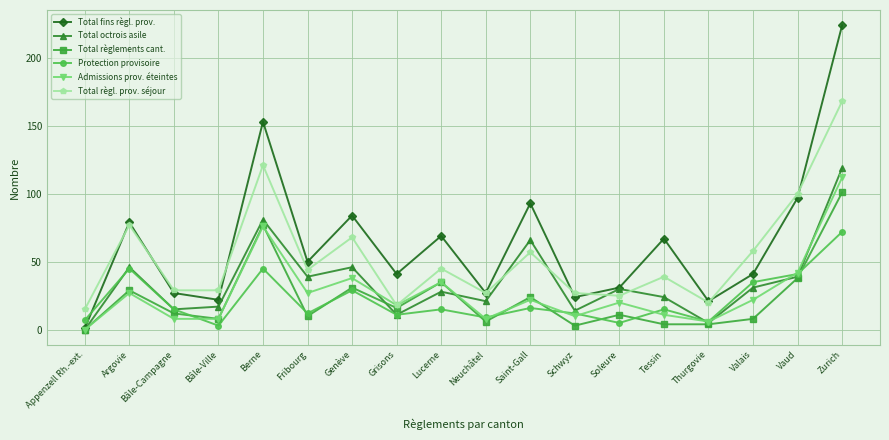

What is the difference between the maximum and minimum values in the Total règlements cant. series?

101